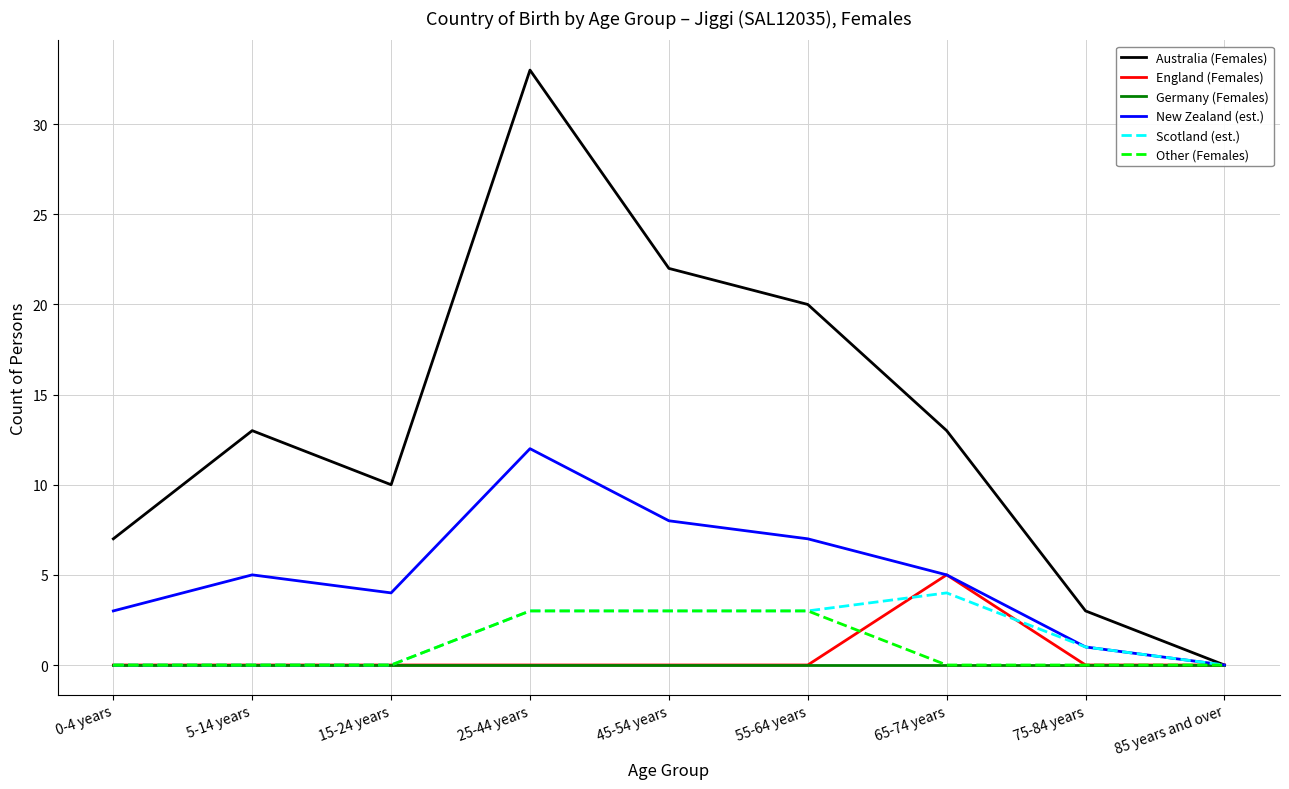

At which label does Australia (Females) reach its peak?

25-44 years